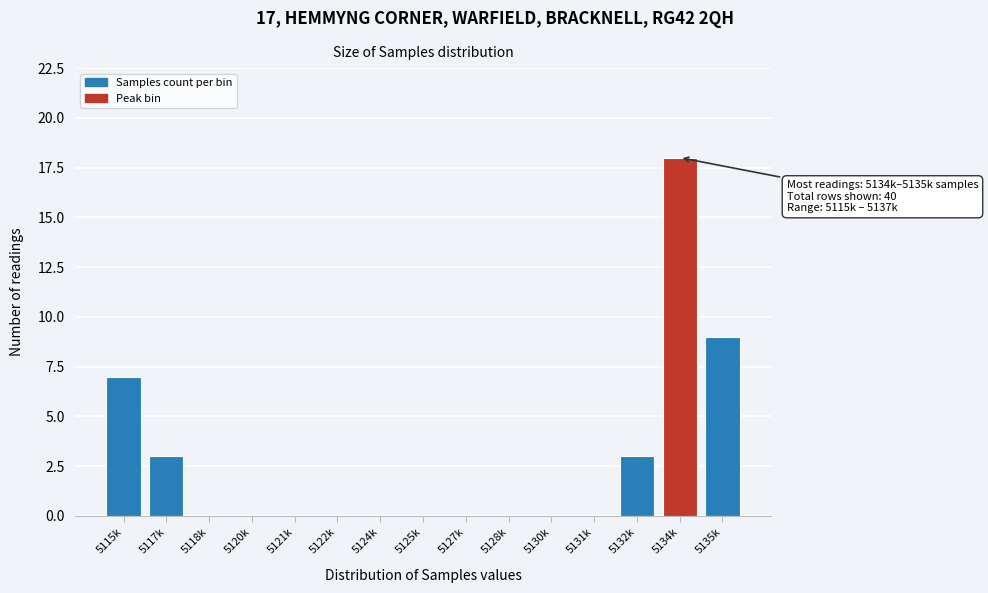

Reading left to right, transcribe all the data shown in this chart.

5115k=7	5117k=3	5118k=0	5120k=0	5121k=0	5122k=0	5124k=0	5125k=0	5127k=0	5128k=0	5130k=0	5131k=0	5132k=3	5134k=18	5135k=9